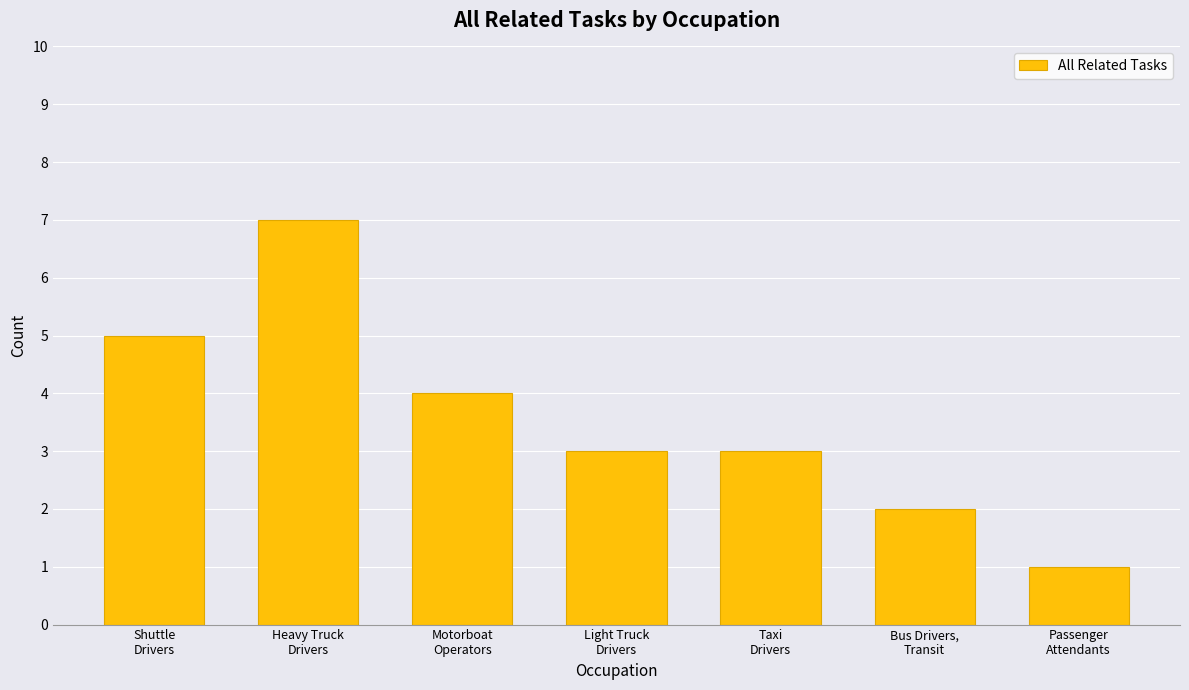

Are the bars horizontal?

No